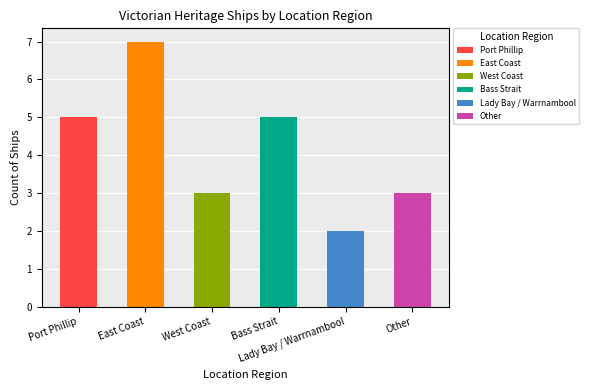

What is the label of the 6th bar from the left?

Other